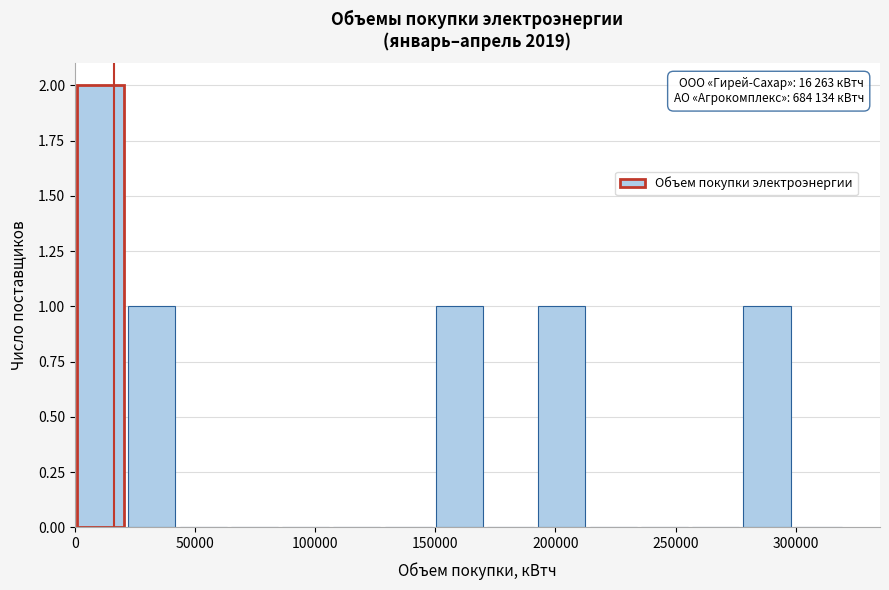

Which range on the x-axis has the tallest bar?

0 to 20000